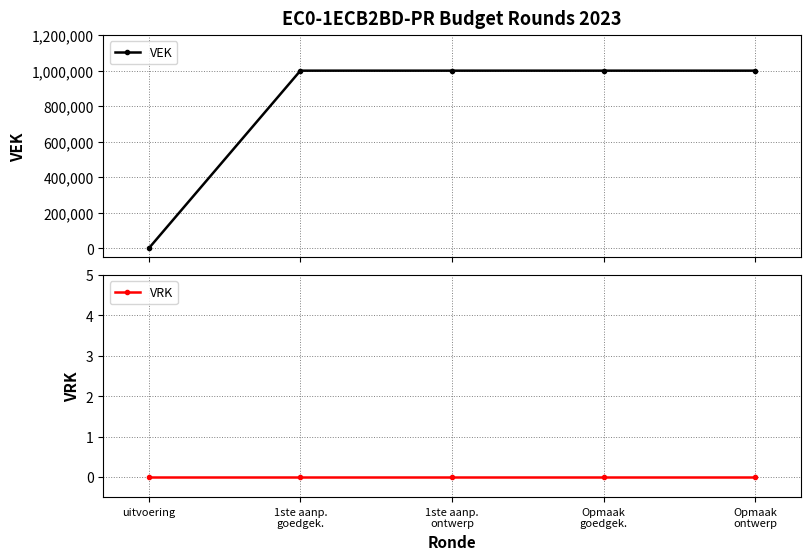

At which category does the chart reach its minimum across all series?

uitvoering